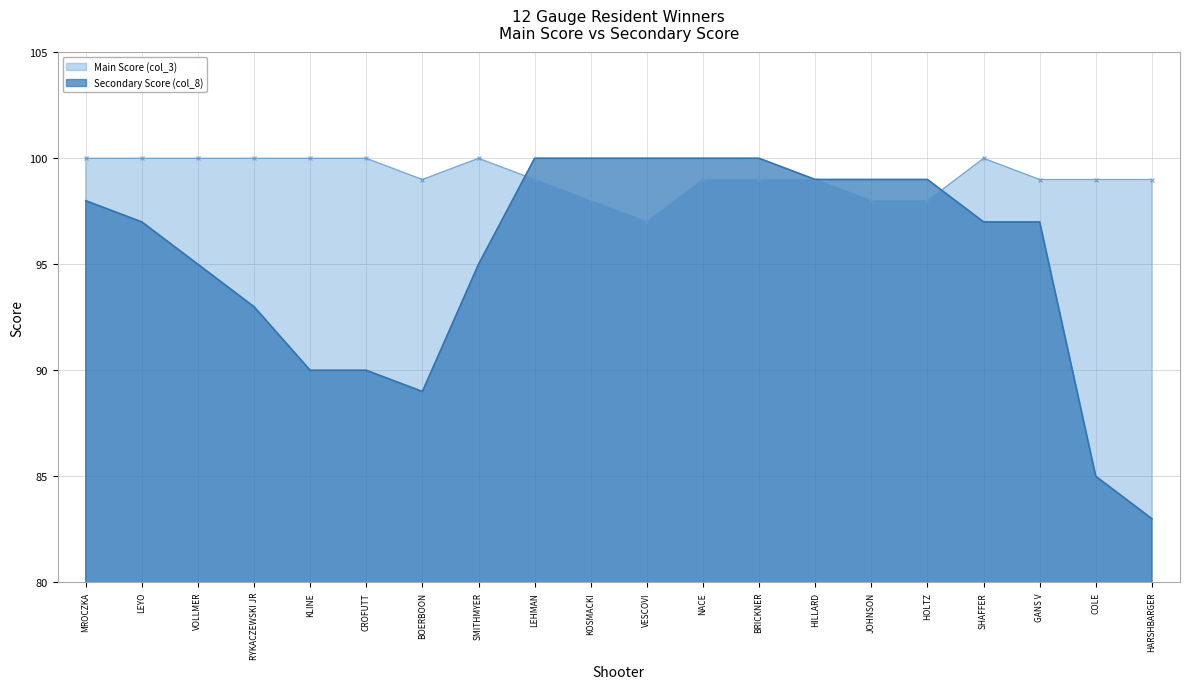

What are all the series names shown in the legend?

Main Score (col_3), Secondary Score (col_8)